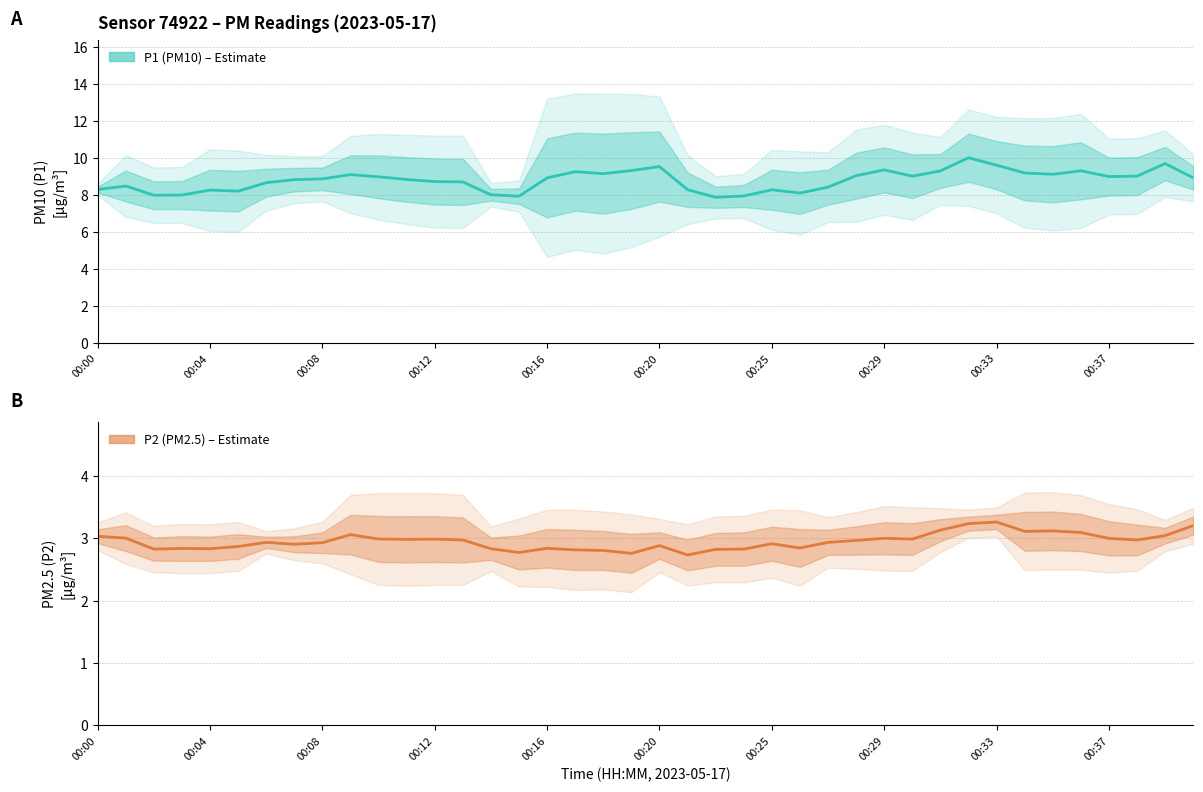

In P1 (PM10), how many points are higher than both neighbors (excluding endpoints)?

10